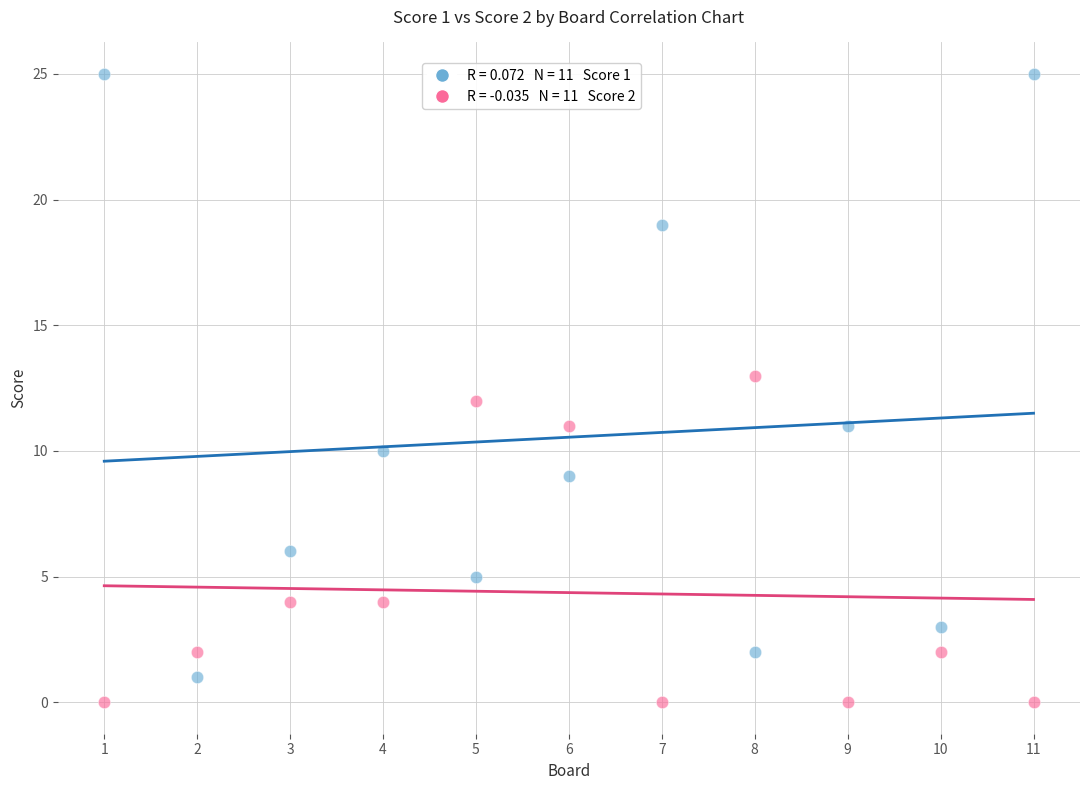

Across all data points, what is the range of X values (max minus min)?

10